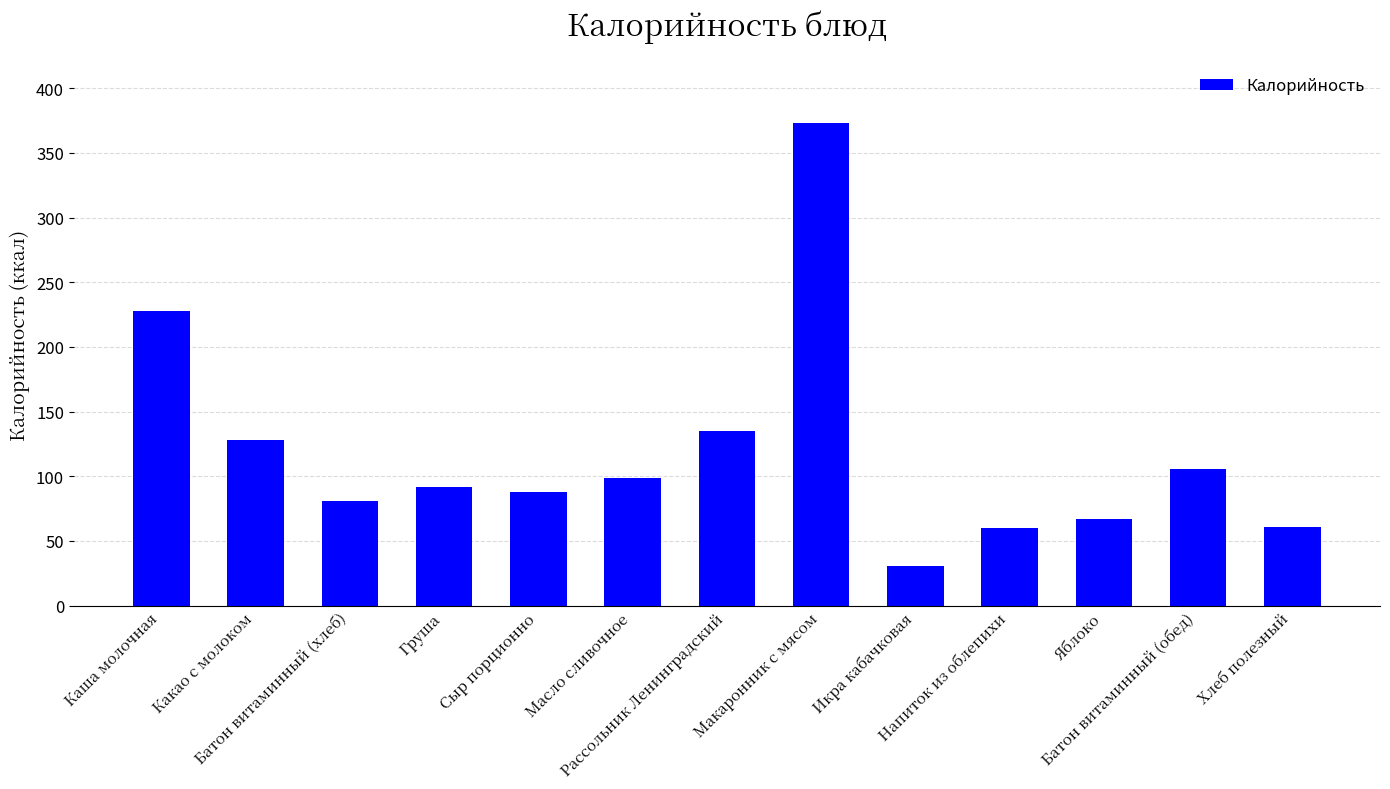

What is the value of the 8th bar from the left?

373